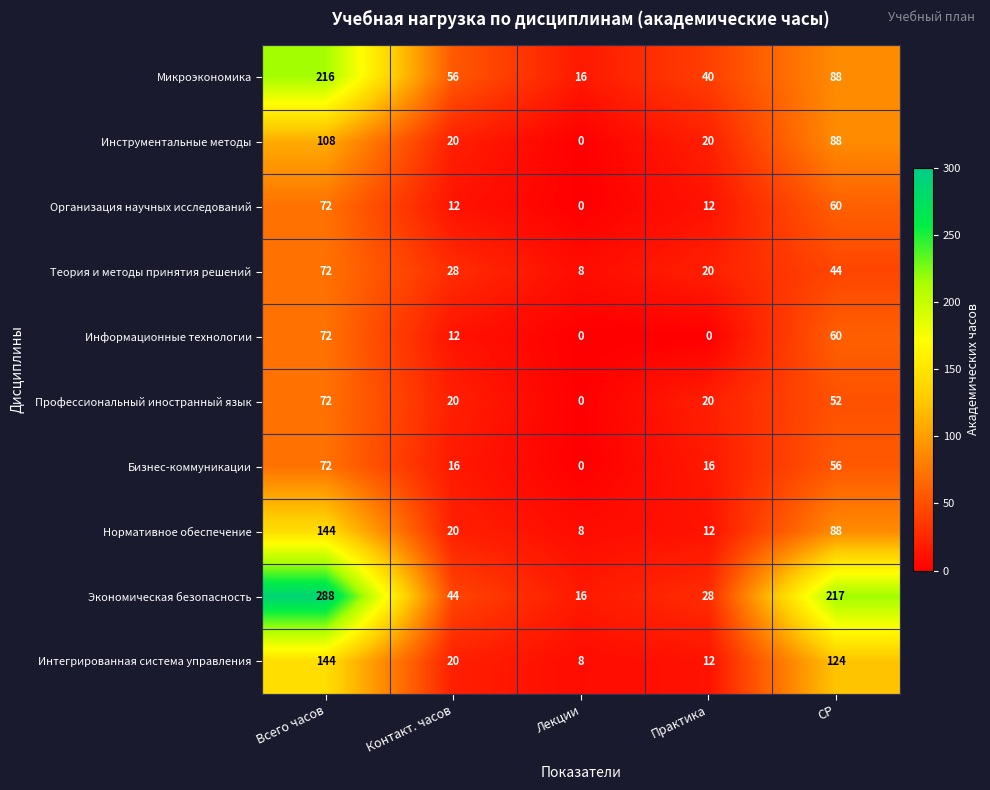

How many data points in Информационные технологии are less than 12?

2